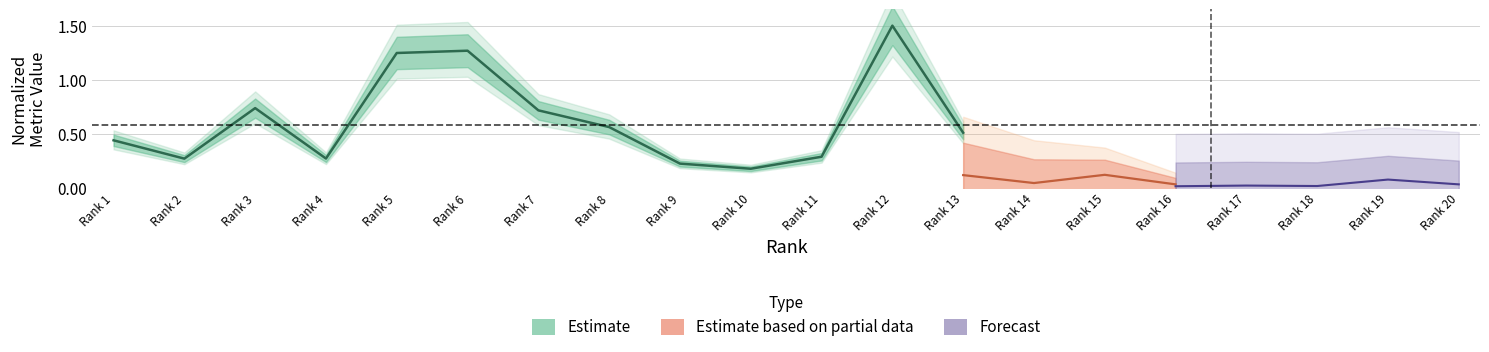

List the labels in order of value, largest first.

Rank 12, Rank 6, Rank 5, Rank 3, Rank 7, Rank 8, Rank 13, Rank 1, Rank 11, Rank 4, Rank 2, Rank 9, Rank 10